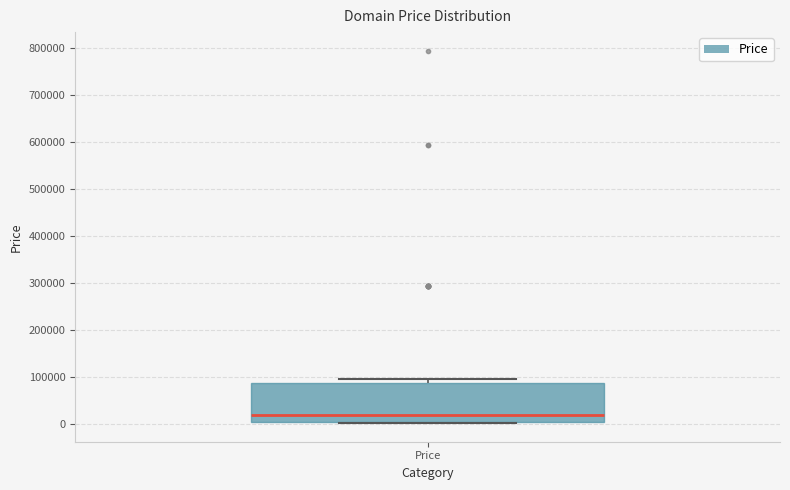

Read this box plot against the y-axis: the position of the median line, the range covered by the box, and the ends of both whiskers. The values are not printed on the chart, so give them approximately, as read against the axis.

median 20000, box 0 to 90000, whiskers 0 to 90000 (just above the box's upper edge)